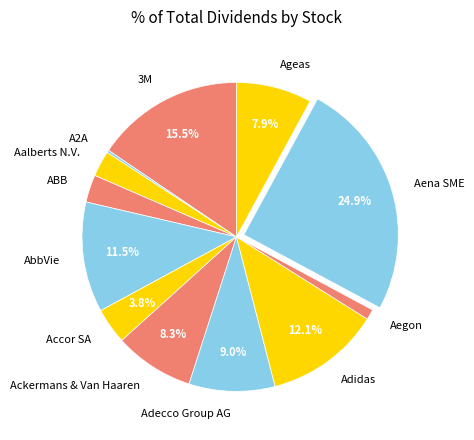

Approximately how many times larger is the value at Adecco Group AG compared to AbbVie?

0.8